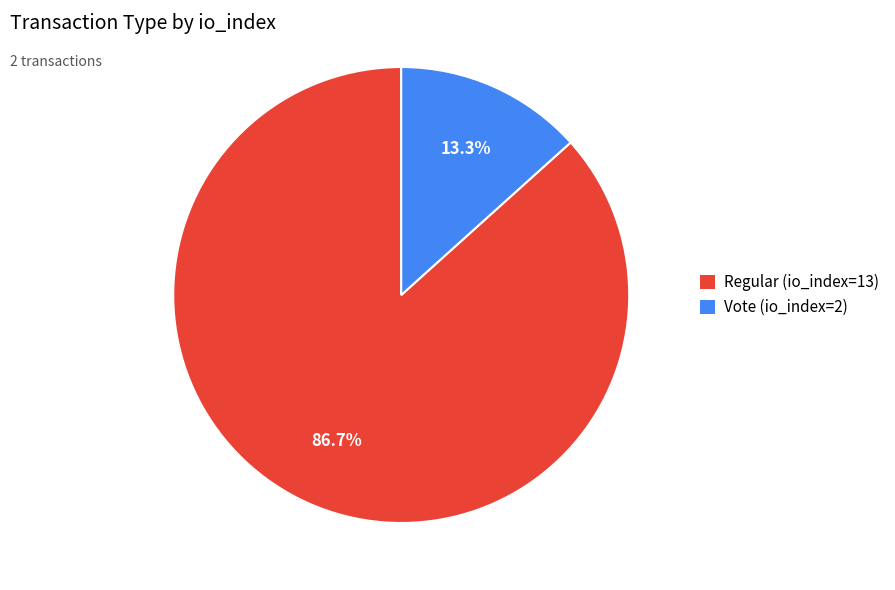

Does Vote (io_index=2) account for over 50% of the chart?

No